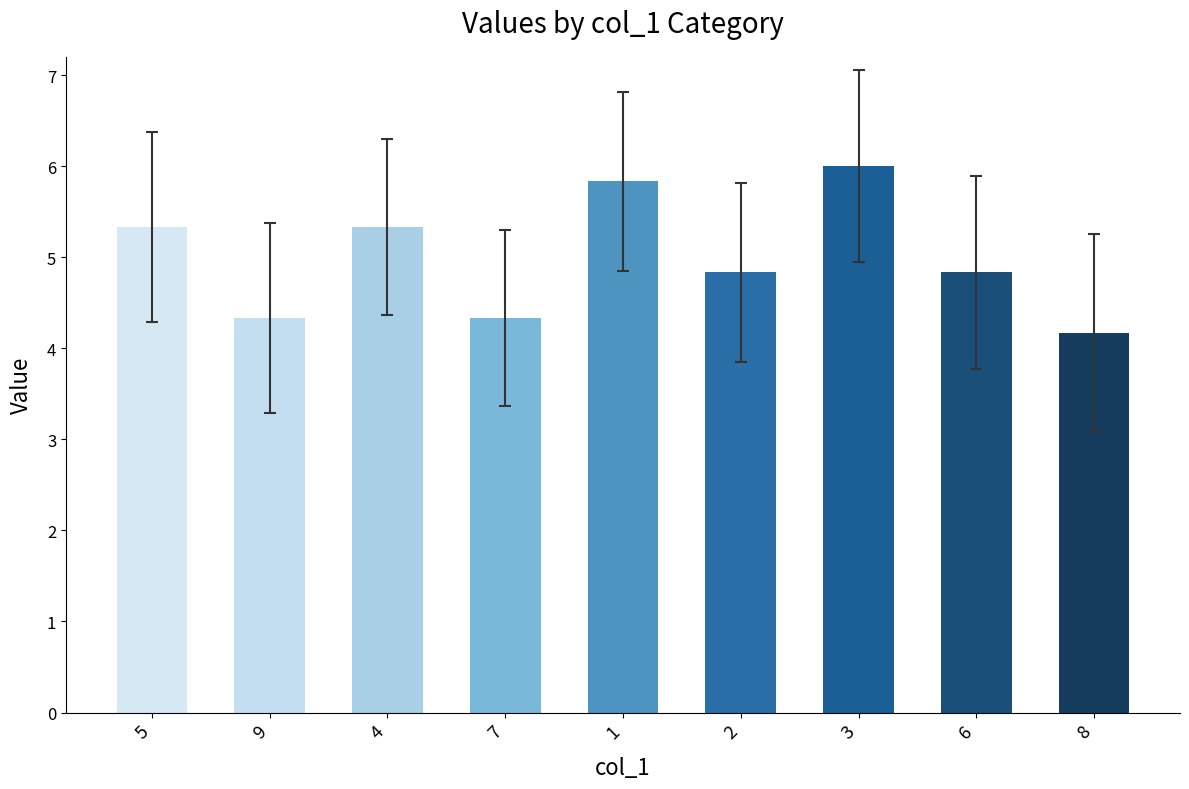

What is the difference between the maximum and minimum values?

1.8